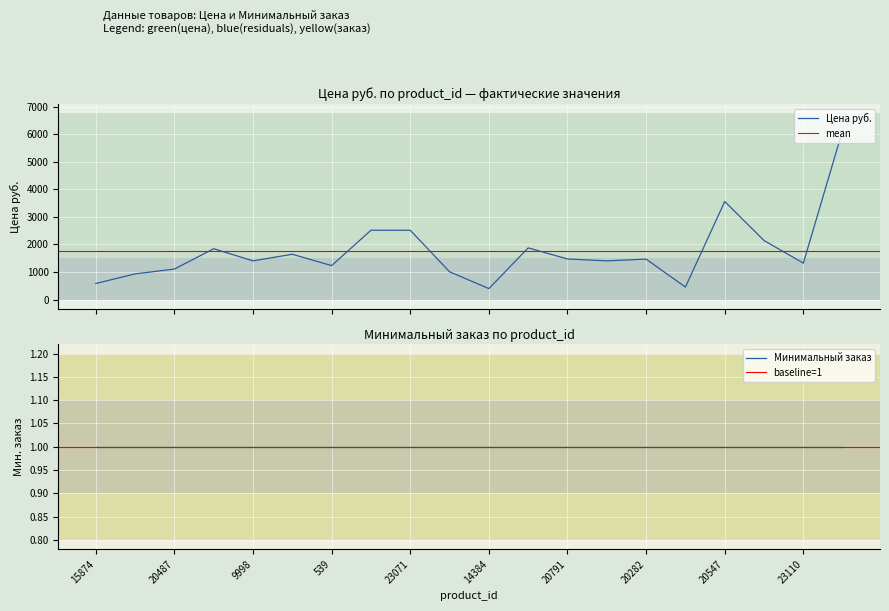

Where is the data nearest to the value 3273?

20547